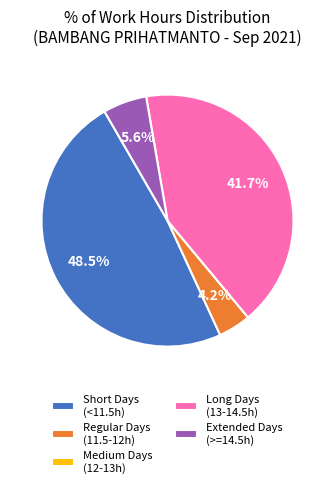

Is there any slice that represents more than half of the pie?

No